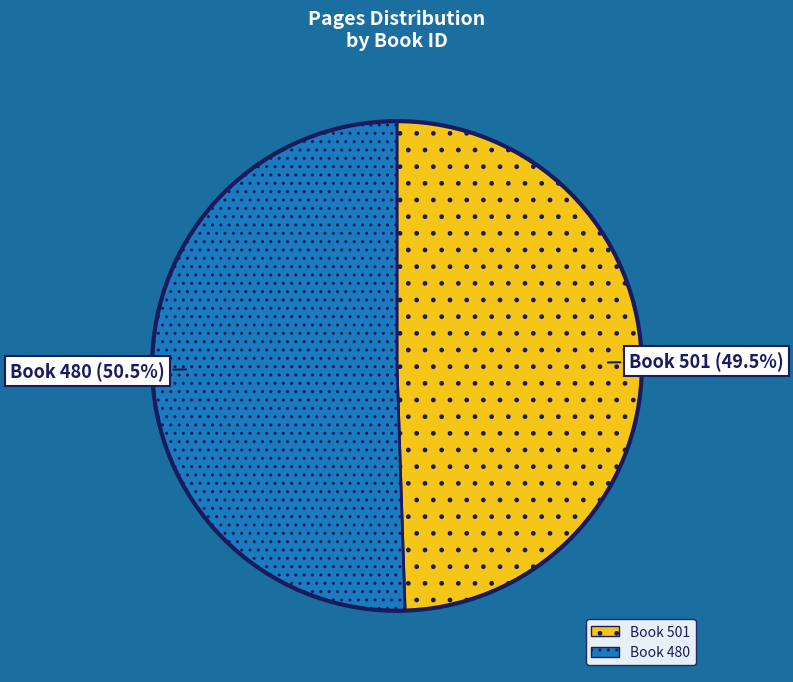

Is there a majority slice in this chart?

Yes